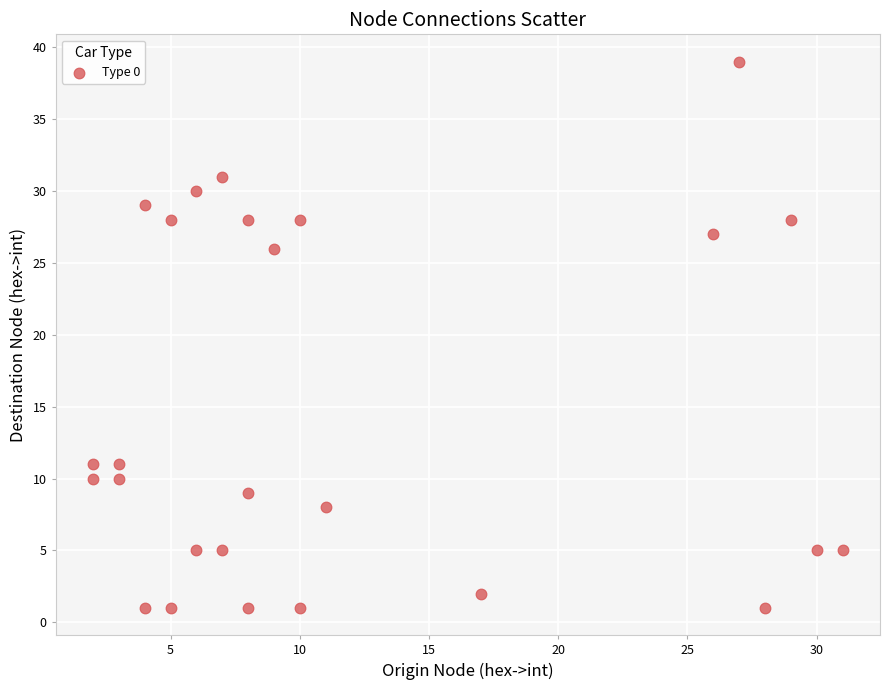

What Y value in the scatter plot is closest to 20?

26